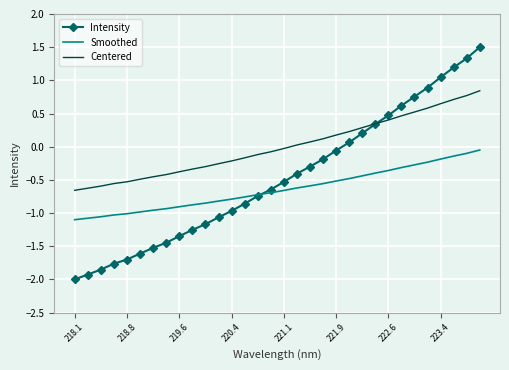

Rank the series by their maximum value, from lowest to highest.

Smoothed, Centered, Intensity